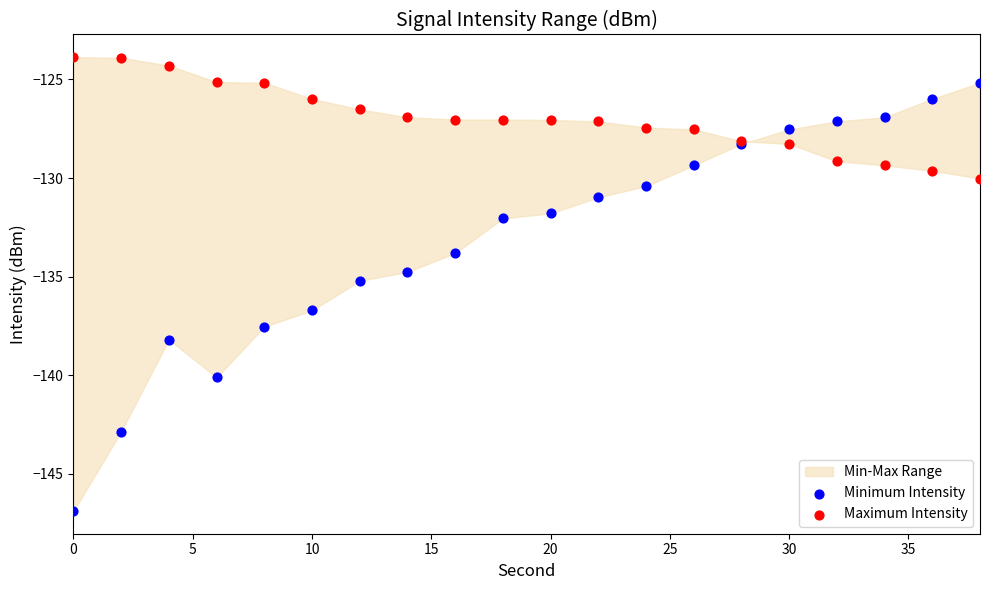

Which series reaches the maximum Y coordinate?

Maximum Intensity